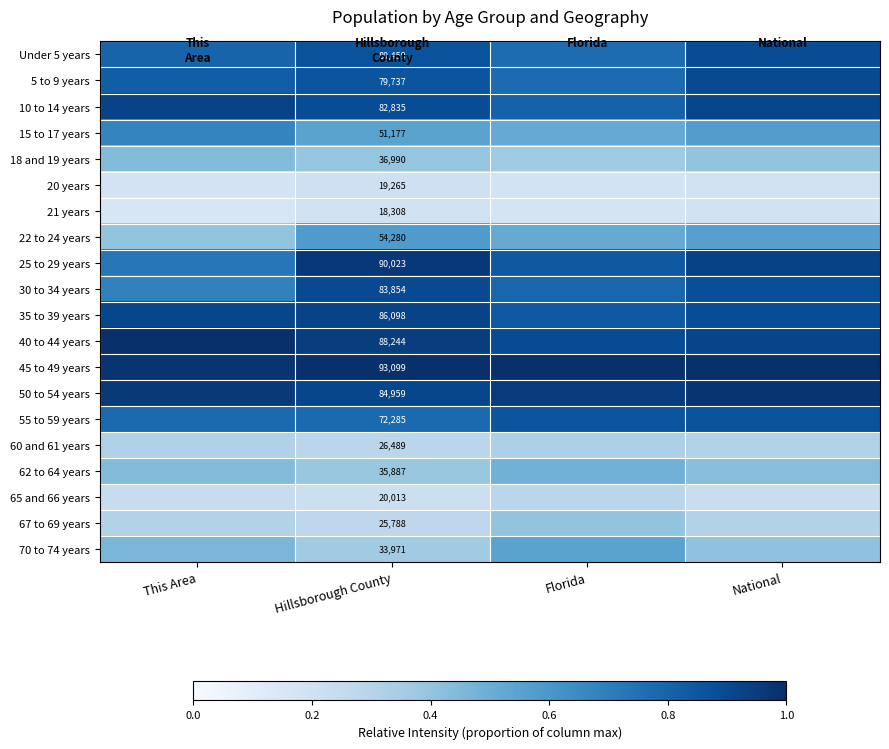

Is it true that 10 to 14 years equals 1.6 at National?

False